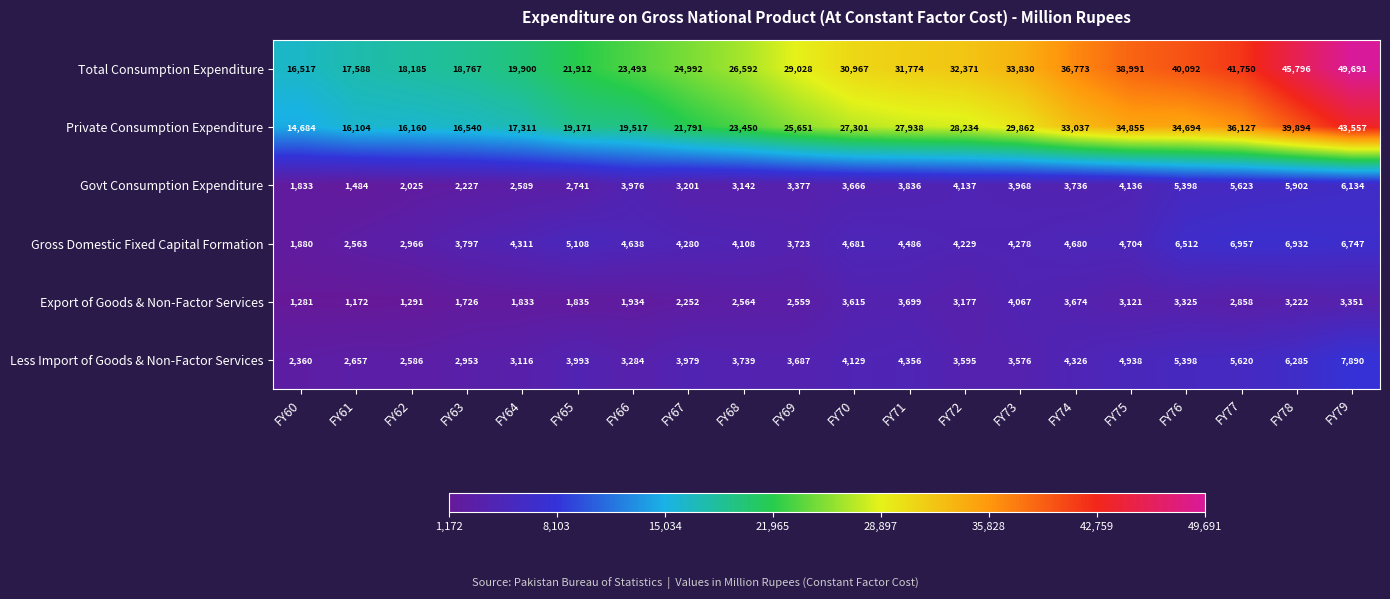

Between FY70 and FY74, which series saw the biggest shift?

Total Consumption Expenditure